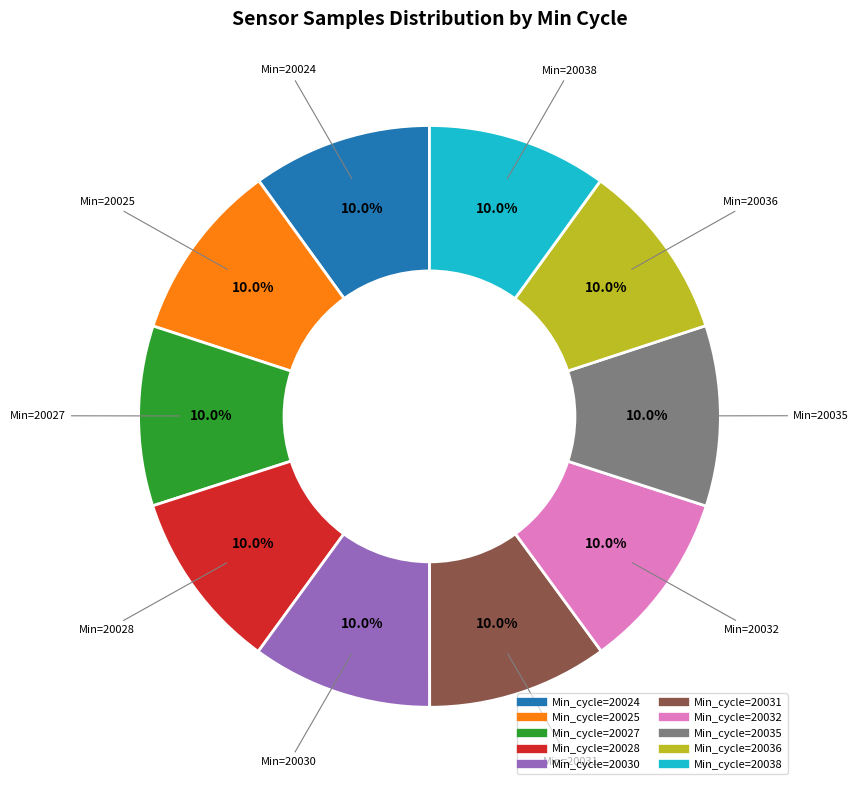

Is there a majority slice in this chart?

No